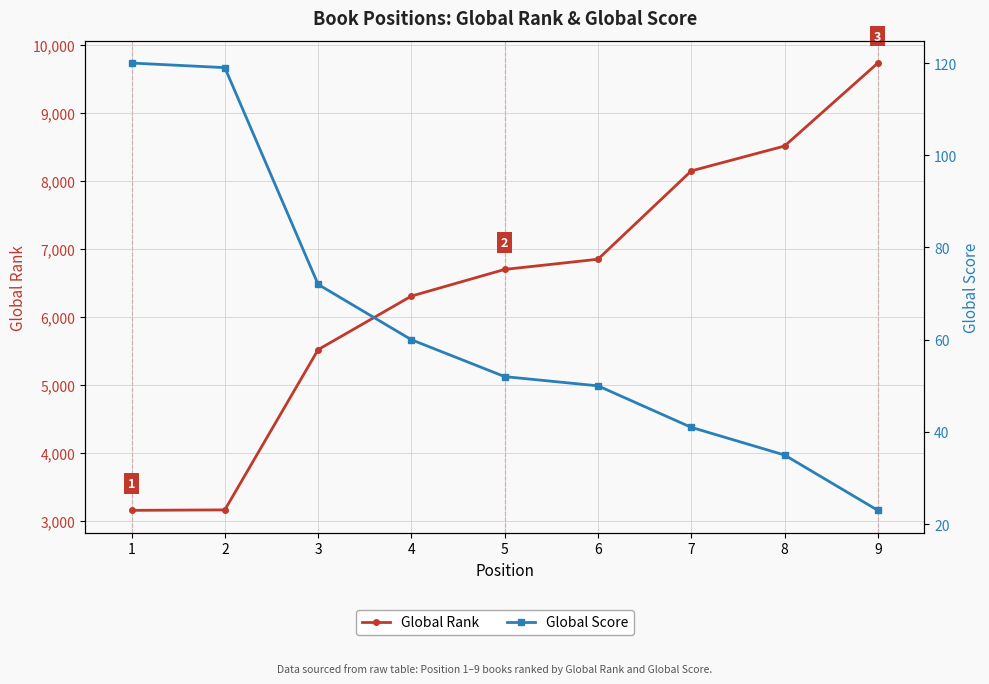

At which label does Global Score reach its peak?

1